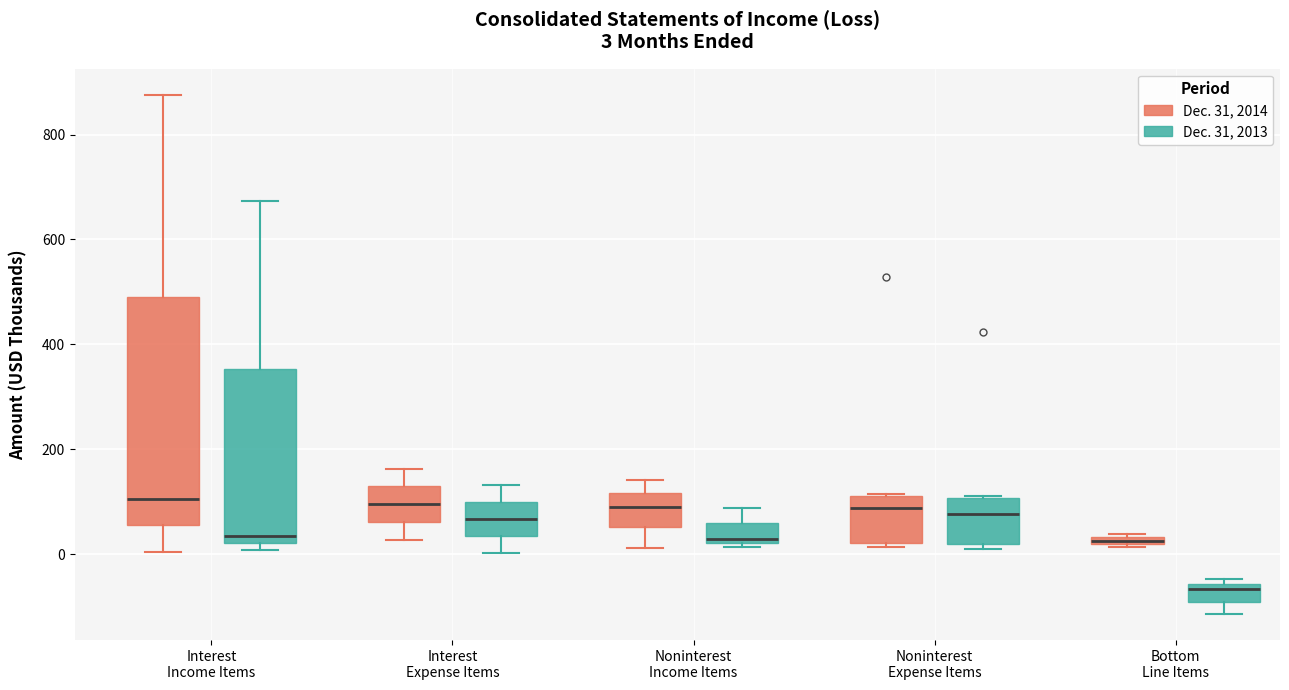

Which box is the tallest, from its lower edge to its upper edge?

Interest Income Items (Dec. 31, 2014)